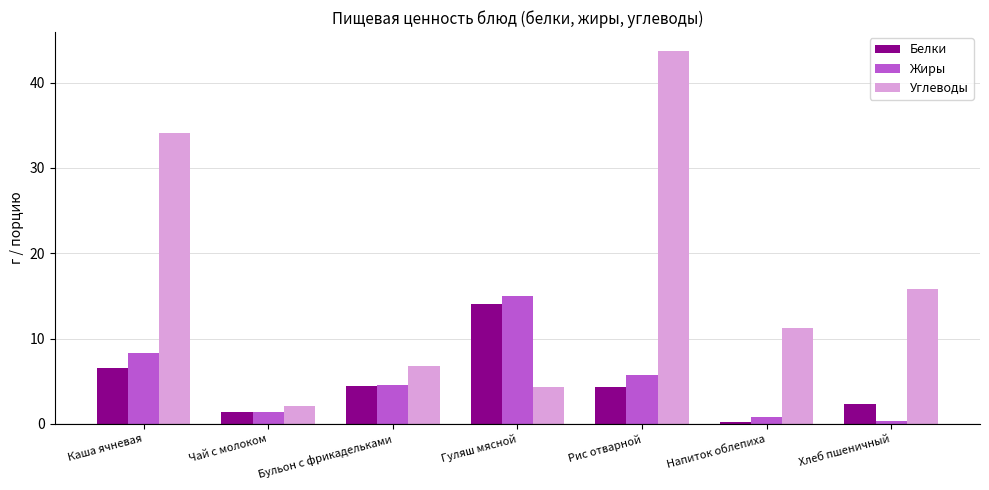

What is the average value of the Углеводы series?

16.9